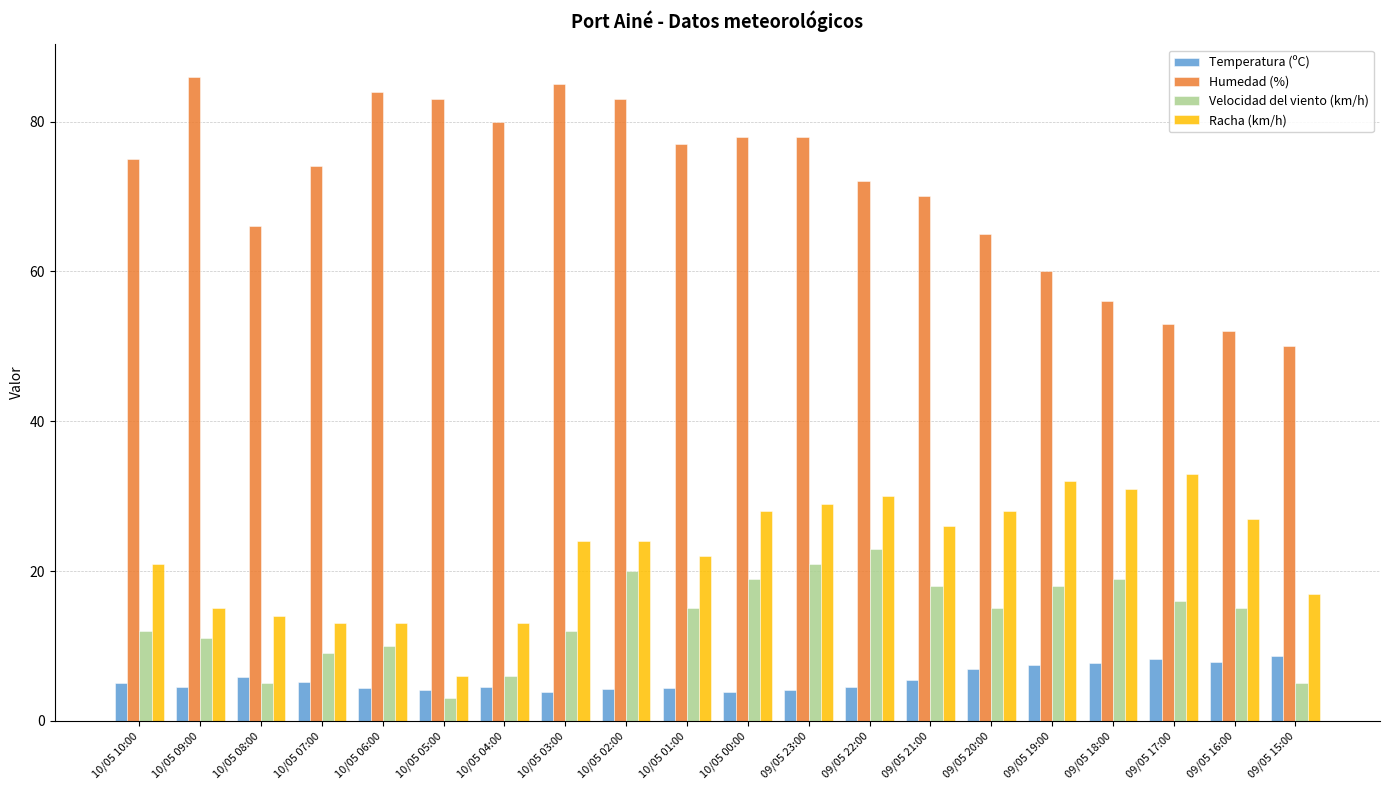

What is the spread (max minus min) of values at 09/05 22:00?

67.5